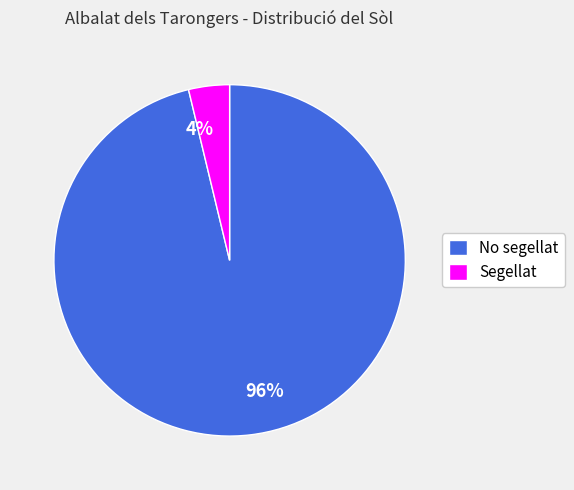

Which slice represents more than half of the pie?

No segellat